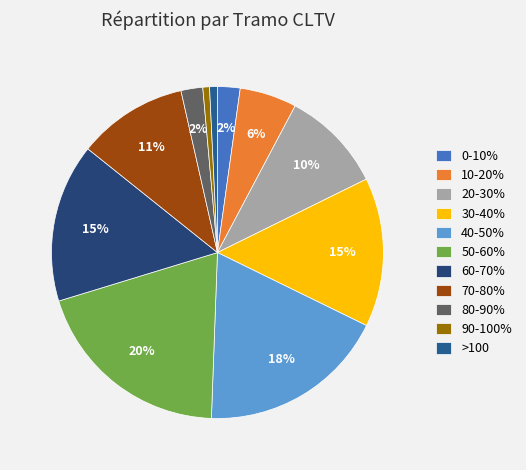

To the nearest percent, what percentage of the pie is 40-50%?

18%